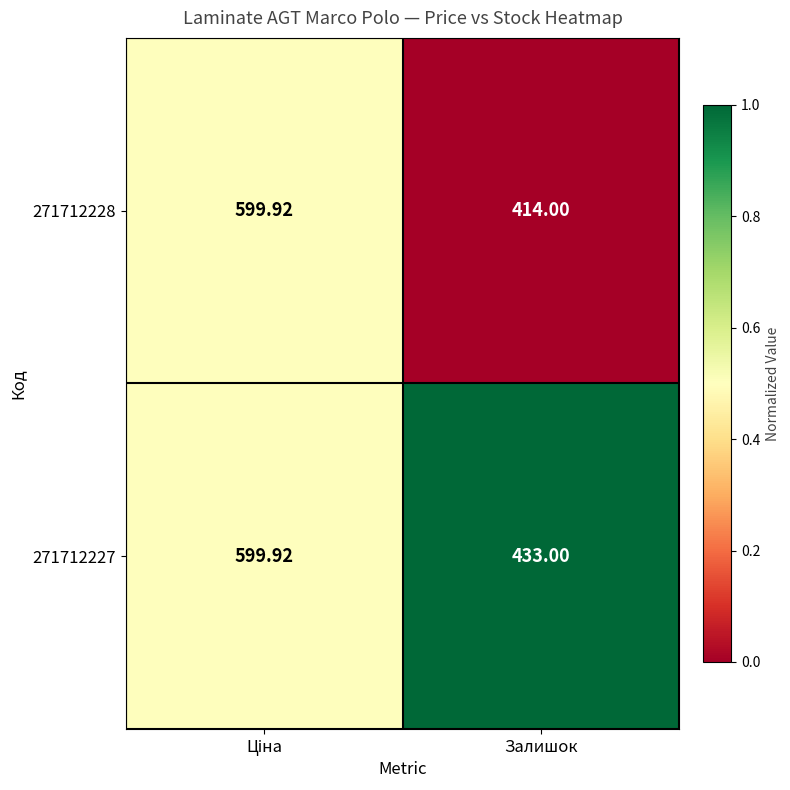

At which label is 271712228 closest to 506?

Залишок